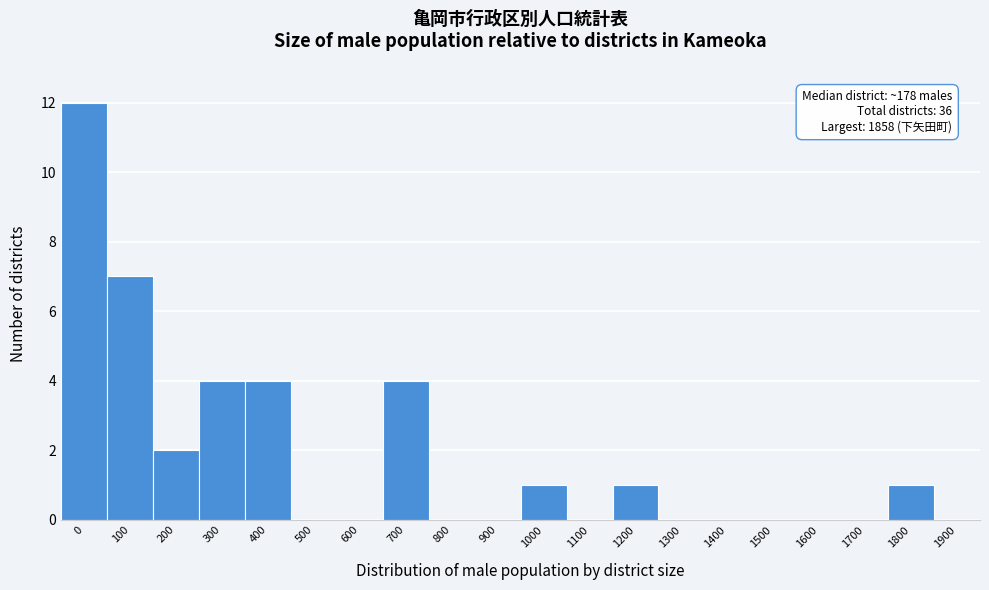

Reading left to right, transcribe all the data shown in this chart.

0=12	100=7	200=2	300=4	400=4	500=0	600=0	700=4	800=0	900=0	1000=1	1100=0	1200=1	1300=0	1400=0	1500=0	1600=0	1700=0	1800=1	1900=0